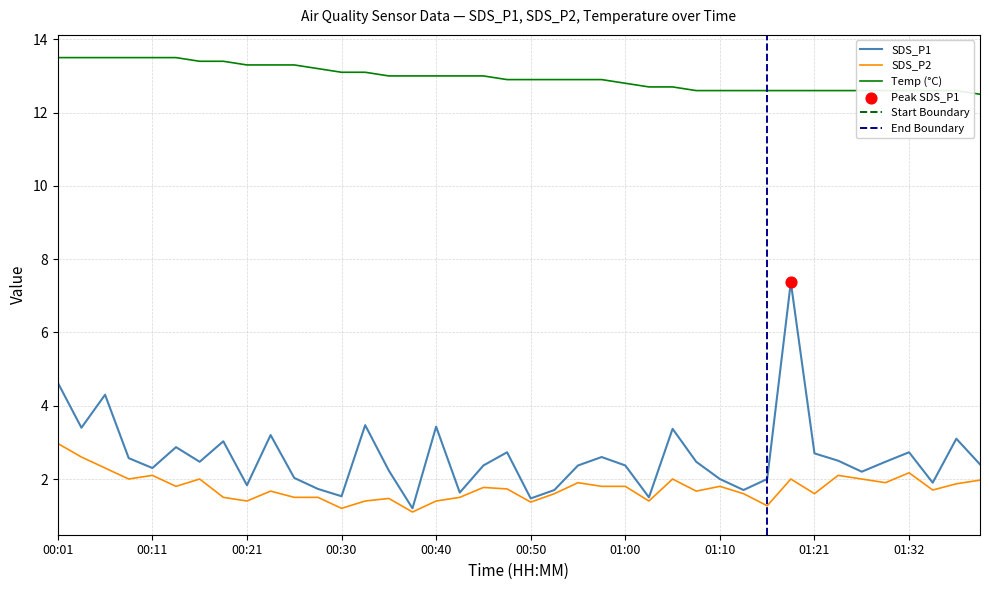

Which series has the widest spread of Y values?

SDS_P1